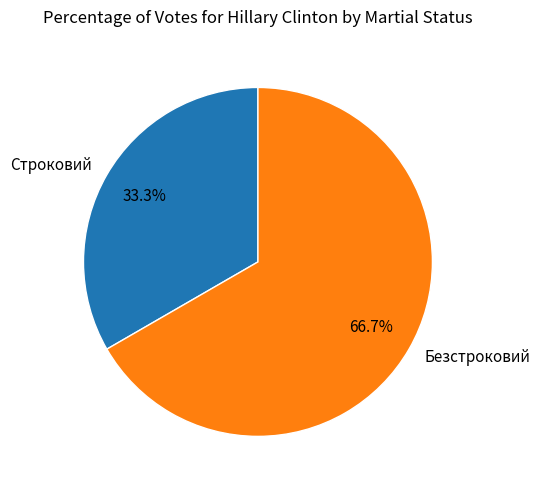

To the nearest percent, what is the average slice percentage?

50%